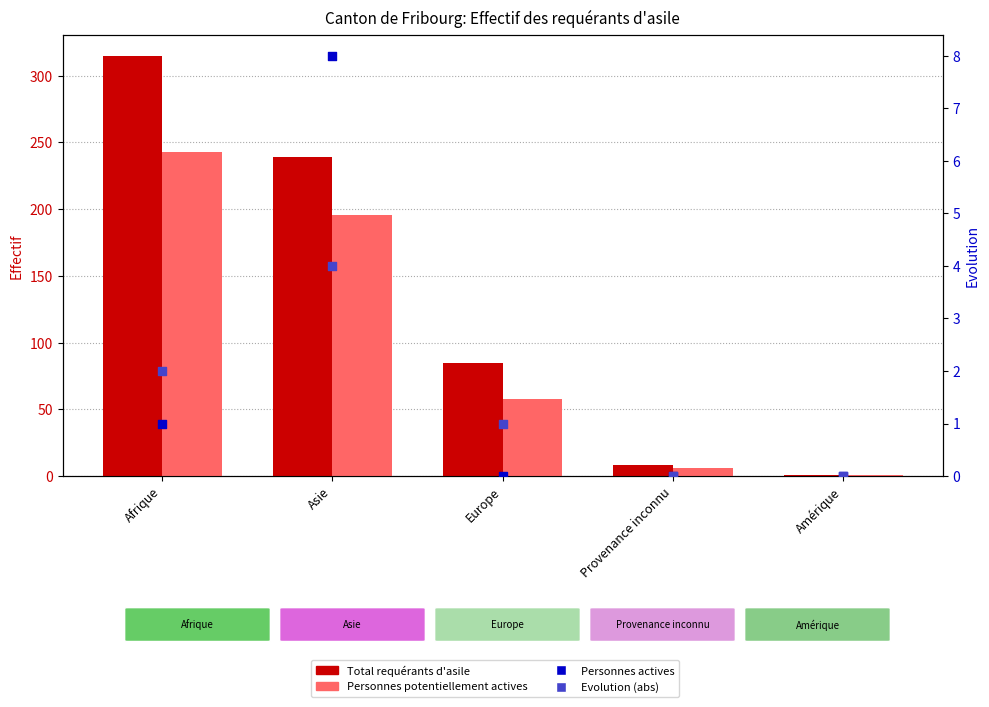

At which category is the sum across all series the highest?

Afrique